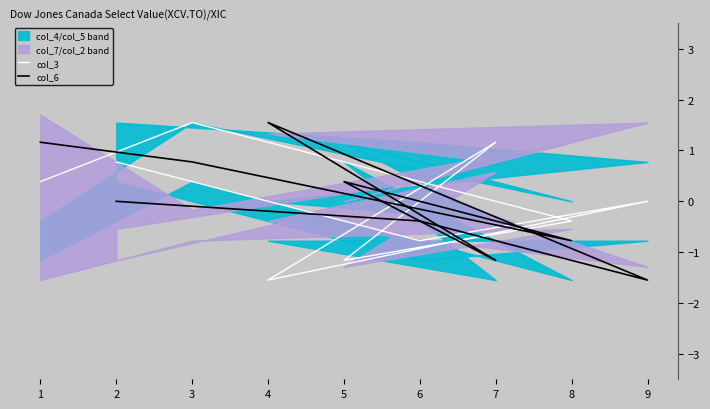

Which series changed the most between 9 and 4?

col_6